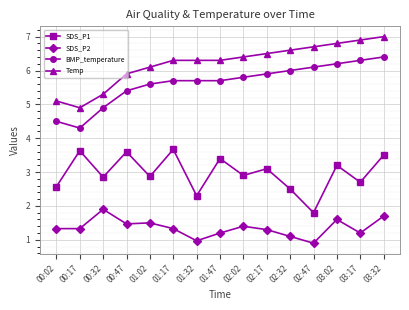

What are all the series names shown in the legend?

SDS_P1, SDS_P2, BMP_temperature, Temp